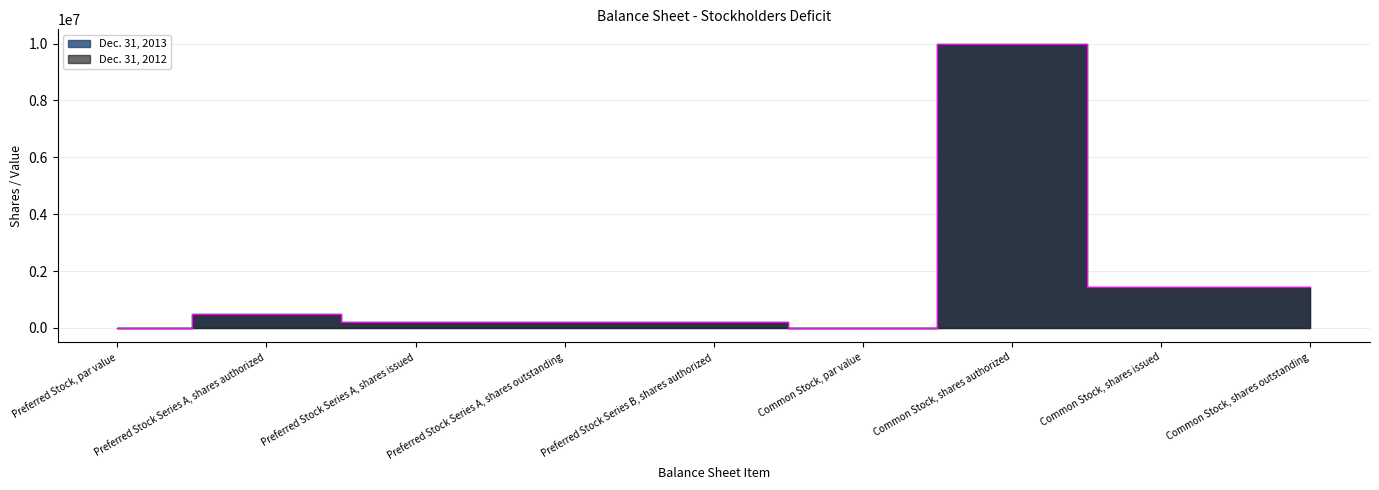

Which category has the lowest value across all series?

Preferred Stock, par value